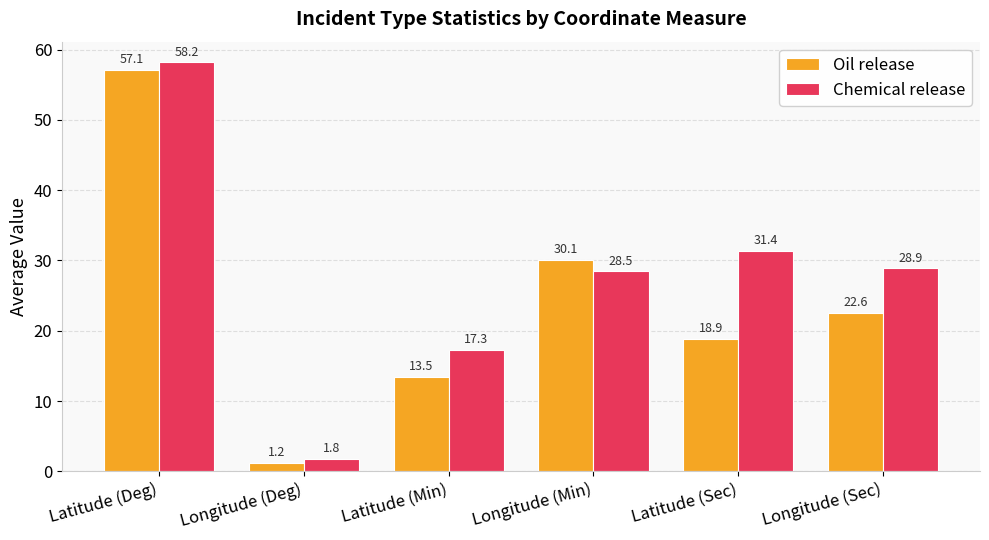

What is the label of the 2nd bar from the right?

Latitude (Sec)